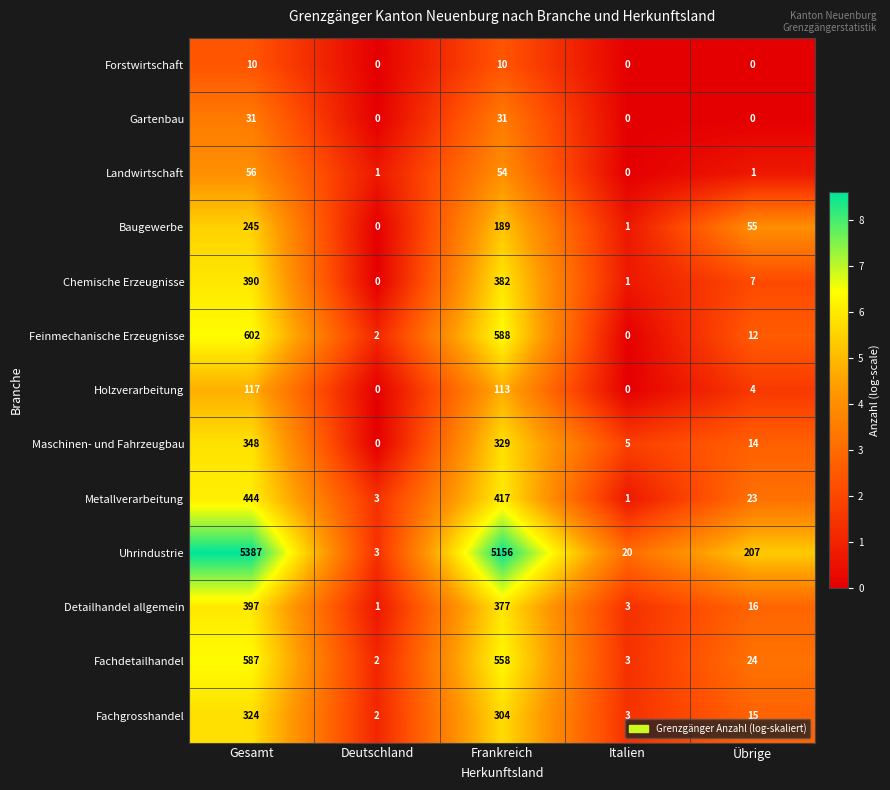

The value of Holzverarbeitung at Deutschland is 0. True or false?

True